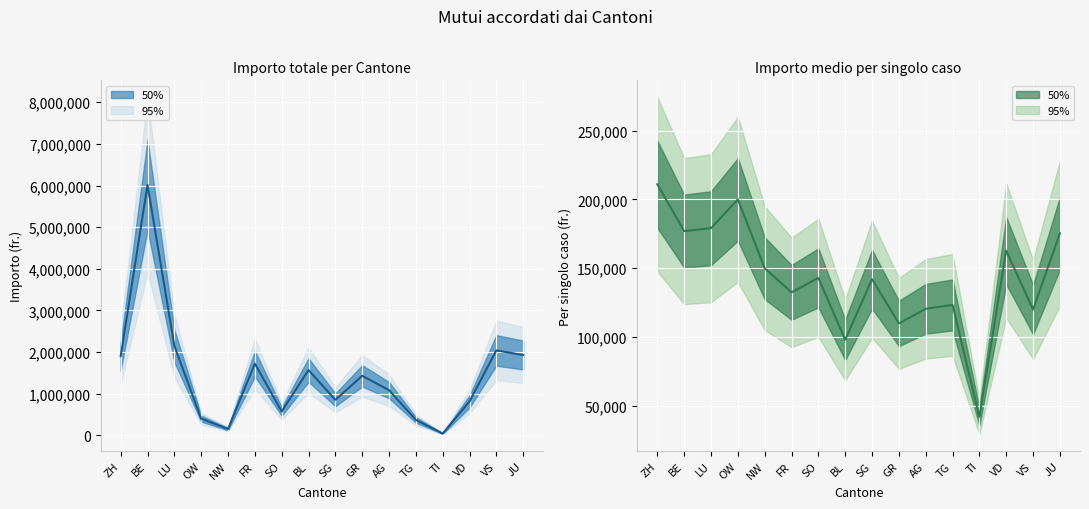

What is the total value across all series at LU?

2328300.0